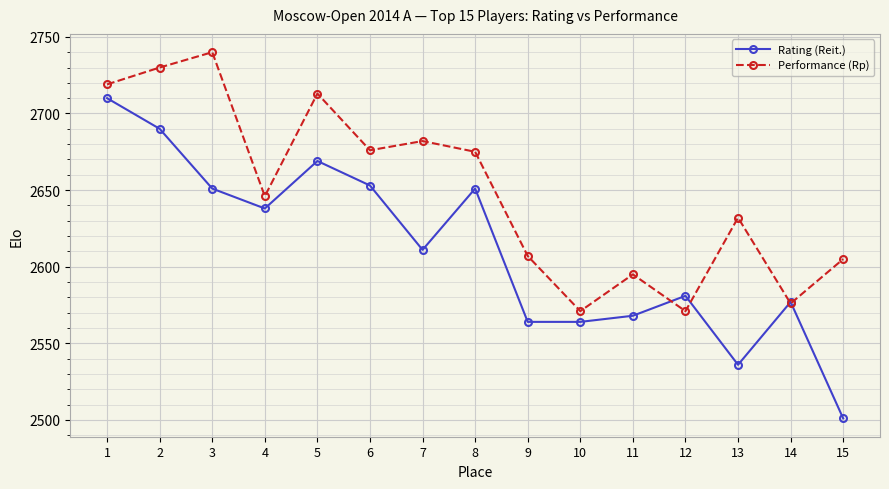

What is the total value across all series at 14?

5153